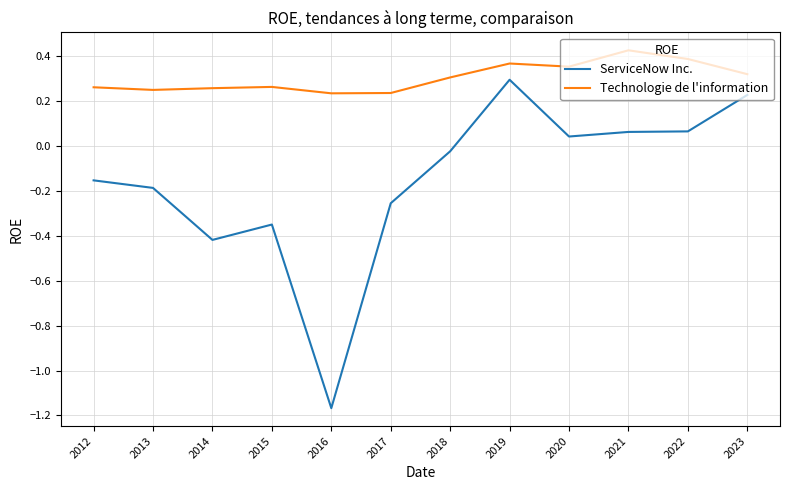

Which series has the largest range (max minus min)?

ServiceNow Inc.